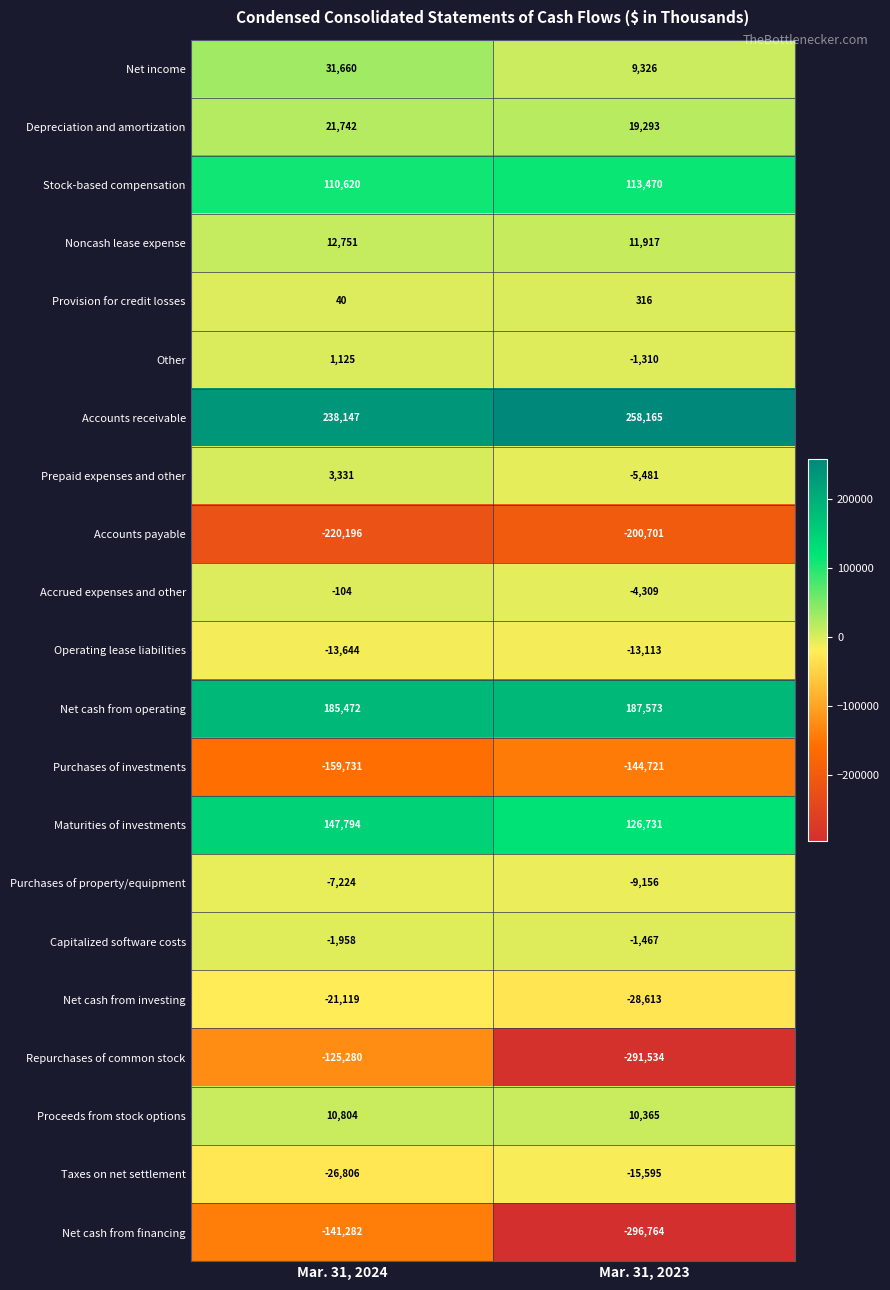

Read the Purchases of investments value at Mar. 31, 2023, to the nearest 100.

-144700